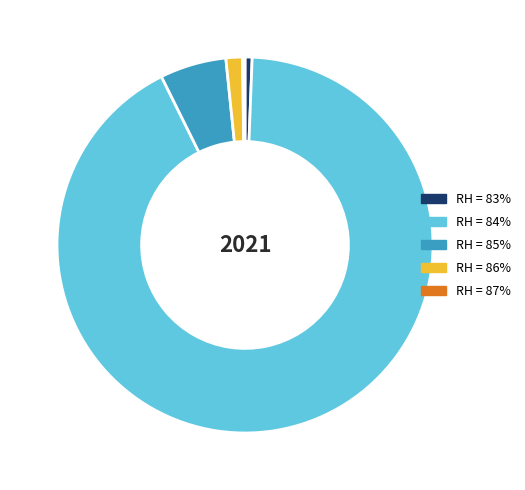

Is the sum of RH = 85% and RH = 83% greater than half?

No